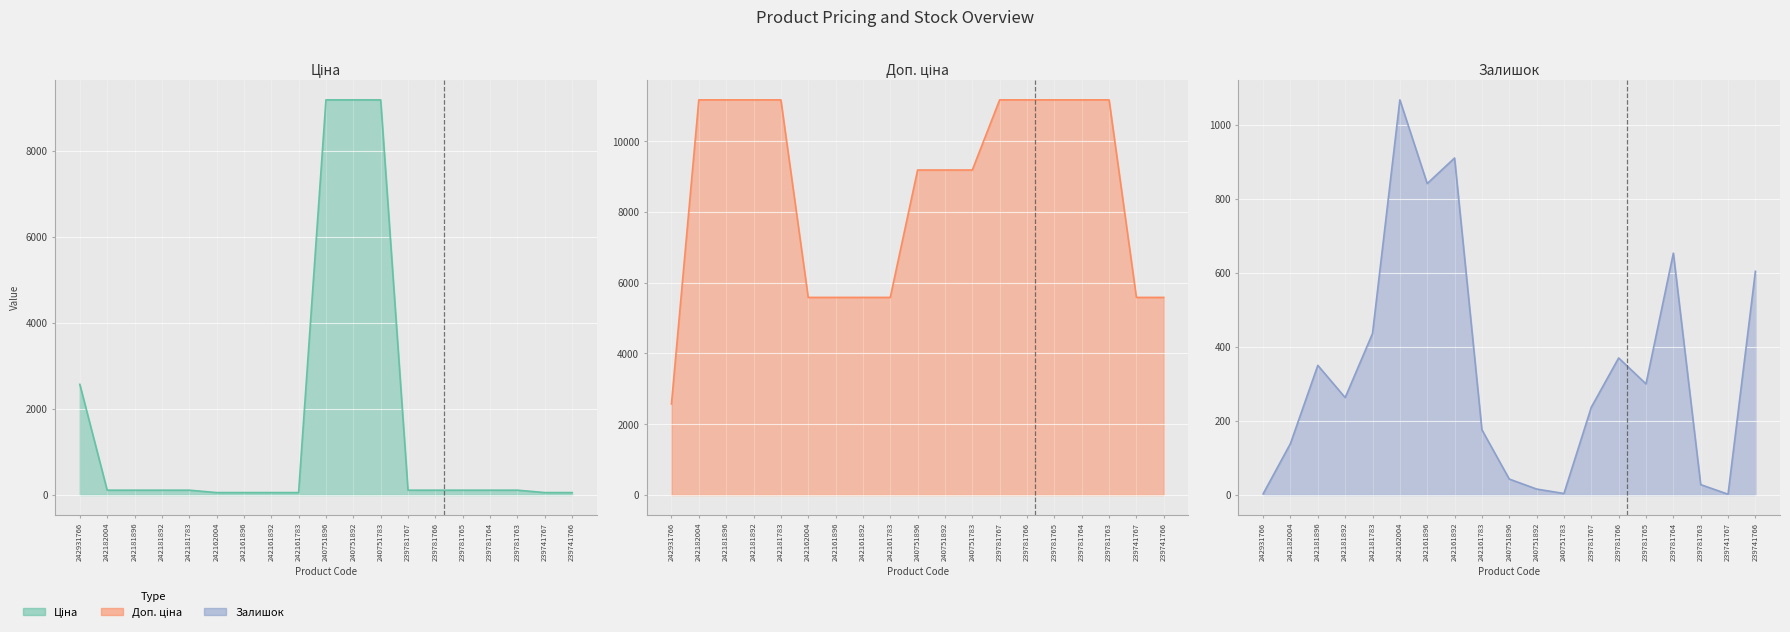

How many values in the Ціна series are below 111?

6